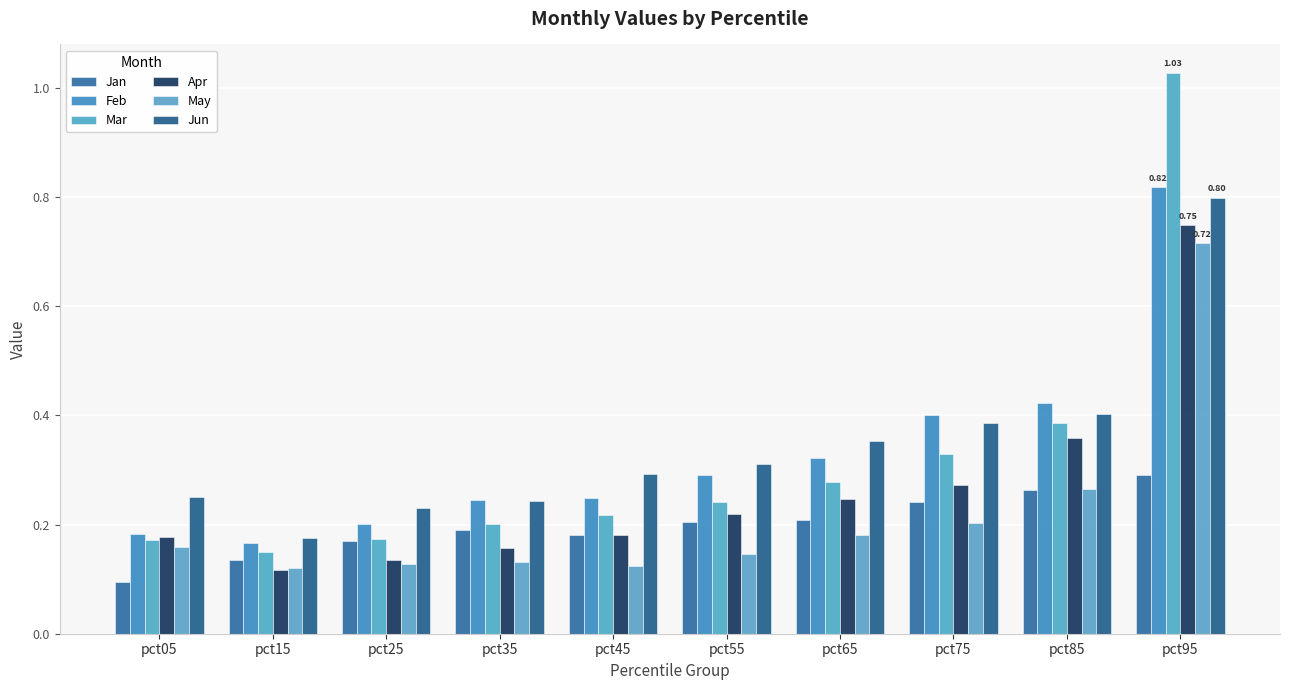

Where is Feb nearest to the value 0?

pct15